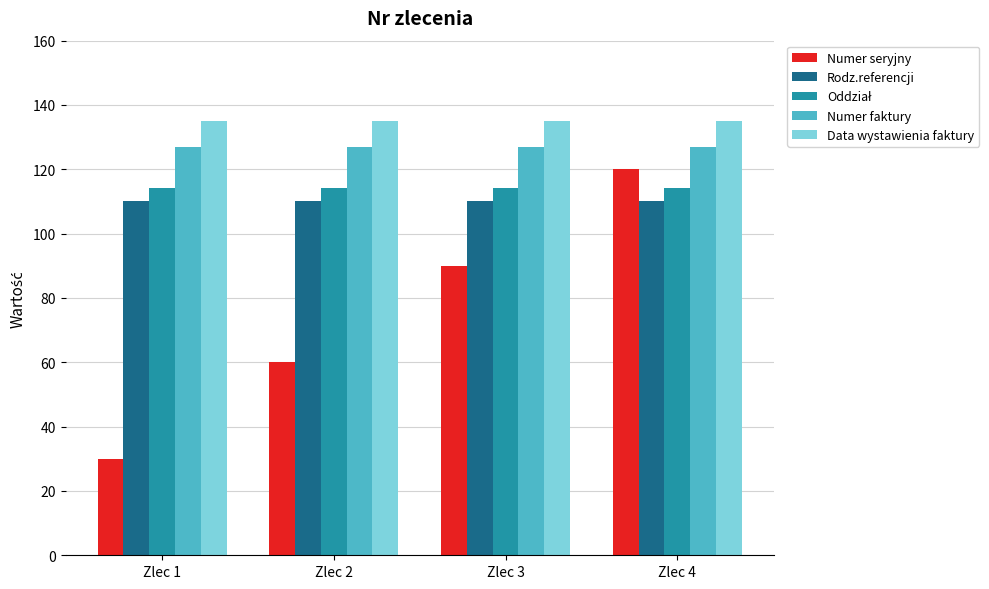

Does the chart contain stacked bars?

No